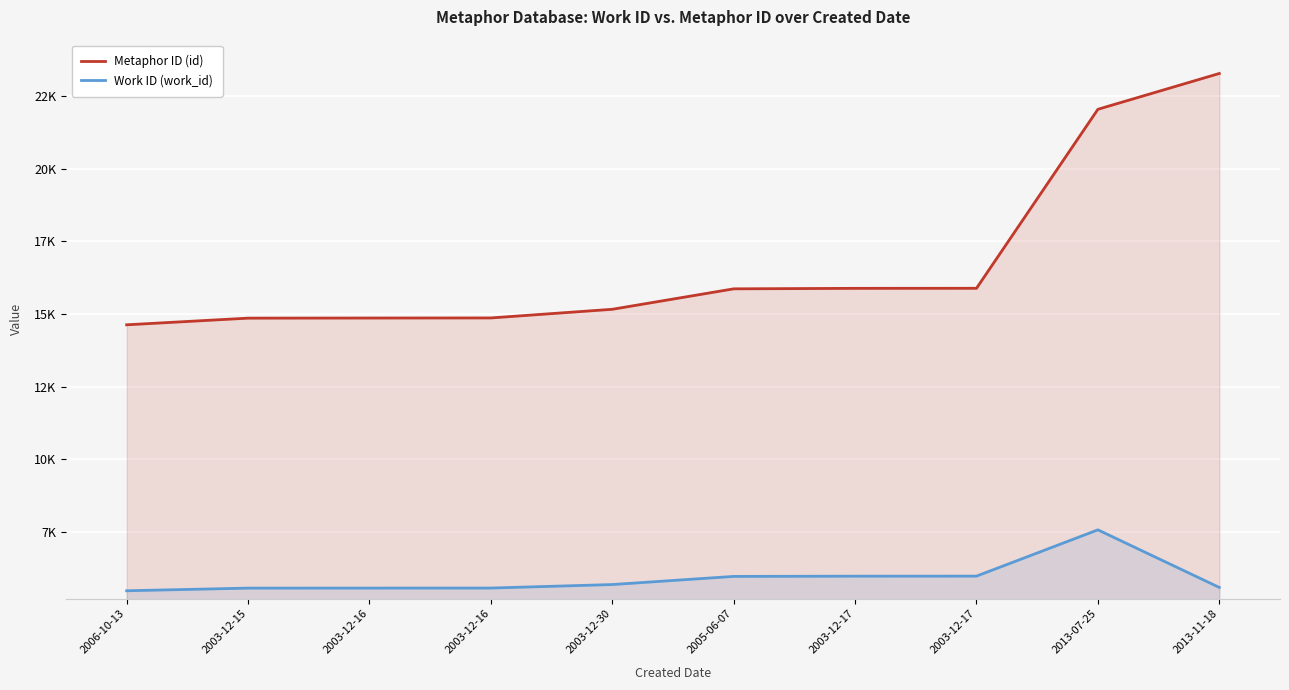

What is the smallest value displayed?

5469